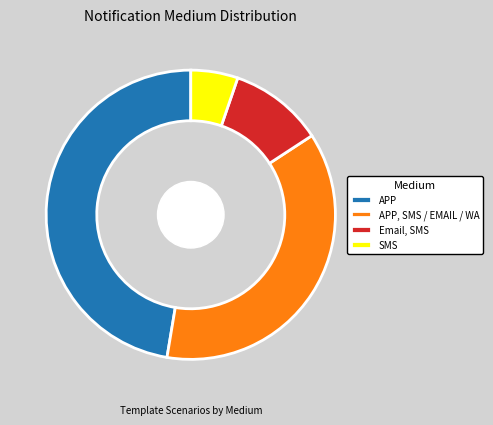

How many segments does this pie chart have?

4